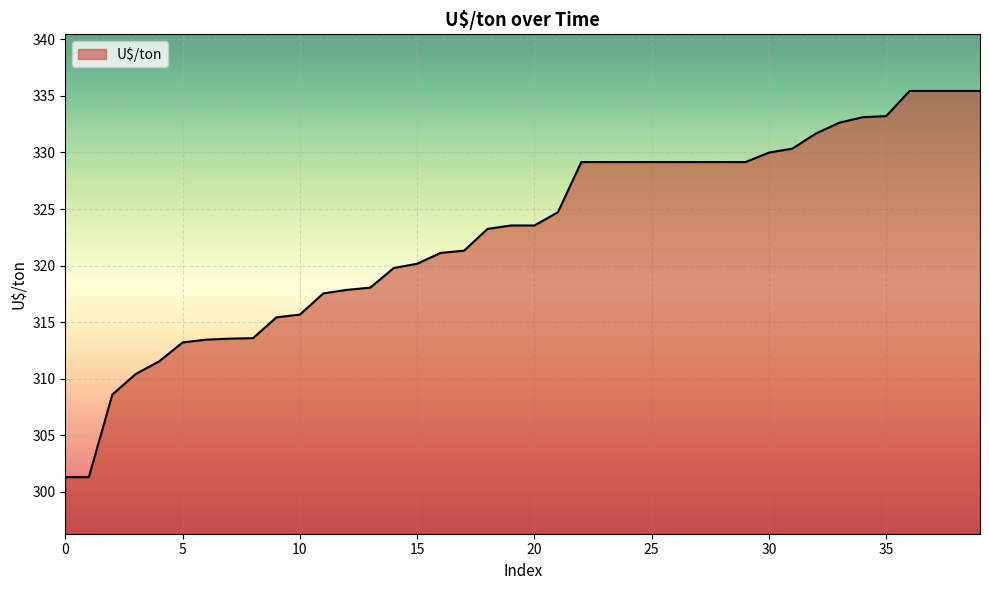

True or false: there are more than 2 points higher than both neighbors.

True